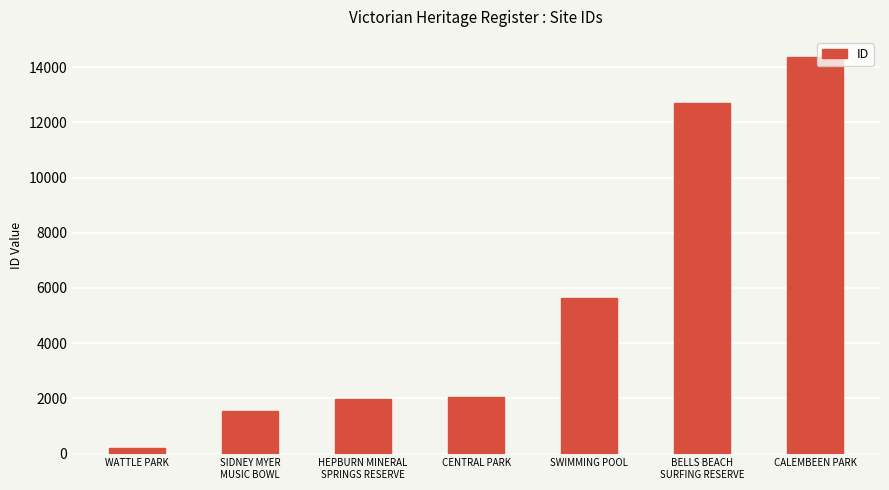

Approximately how many times larger is the value at SWIMMING POOL compared to CENTRAL PARK?

2.8